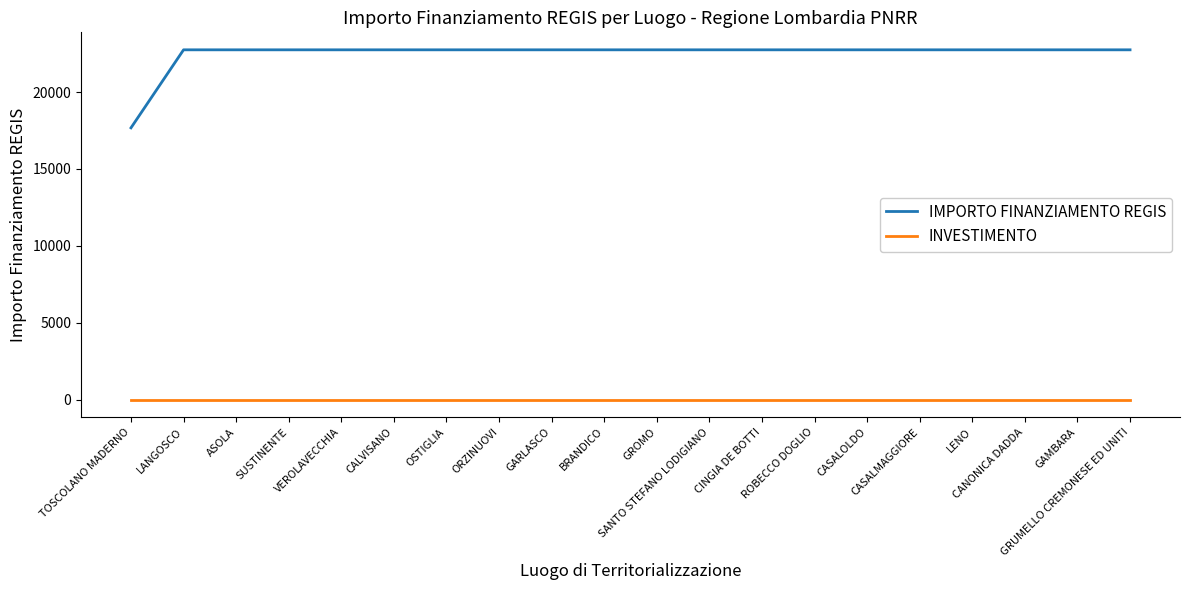

Is it true that IMPORTO FINANZIAMENTO REGIS equals 31703.1 at LENO?

False